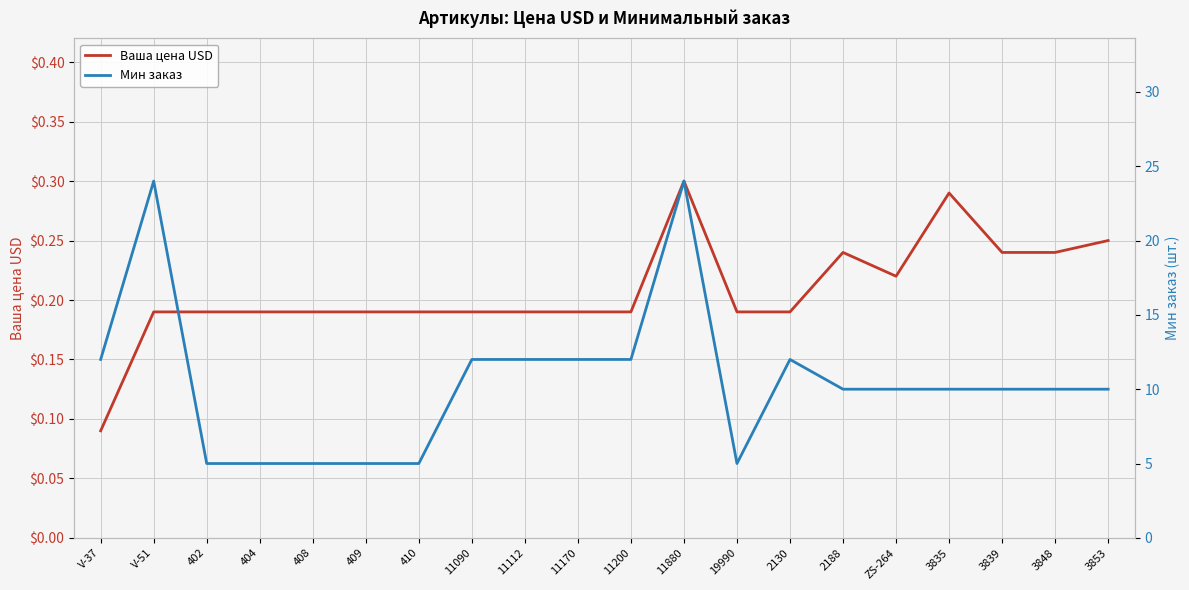

What is the total value across all series at 2130?

12.2